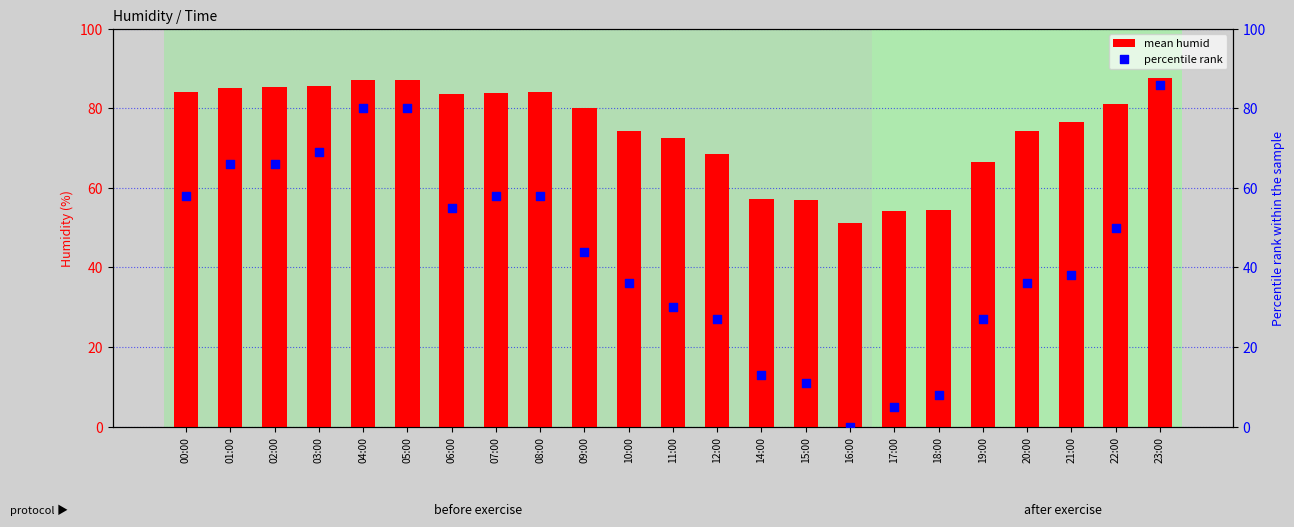

What is the total value across all series at 09:00?

124.2